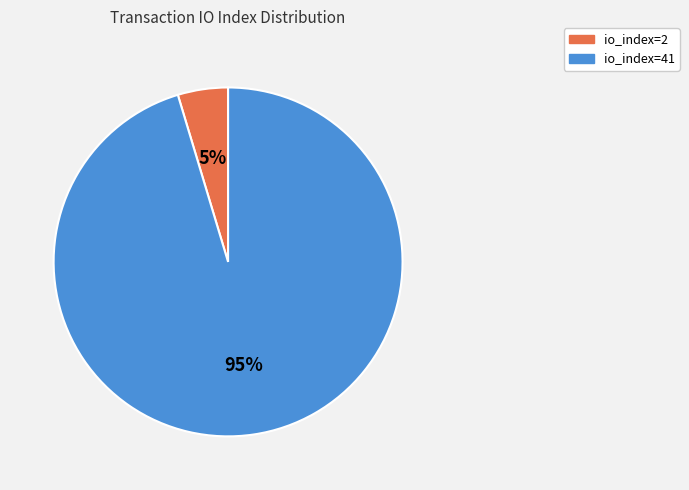

How many slices are in this pie chart?

2